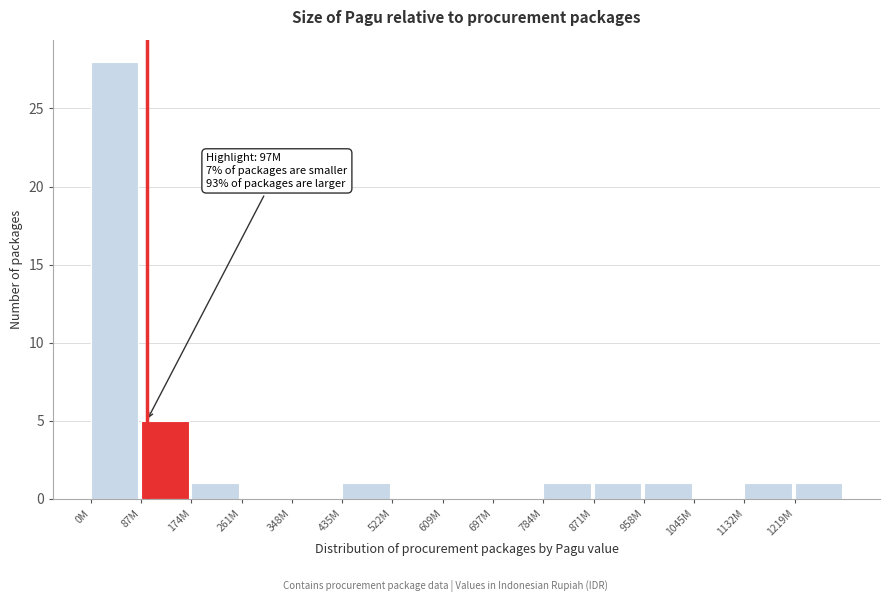

Reading left to right, transcribe all the data shown in this chart.

0M=28	87M=5	174M=1	261M=0	348M=0	435M=1	522M=0	609M=0	697M=0	784M=1	871M=1	958M=1	1045M=0	1132M=1	1219M=1